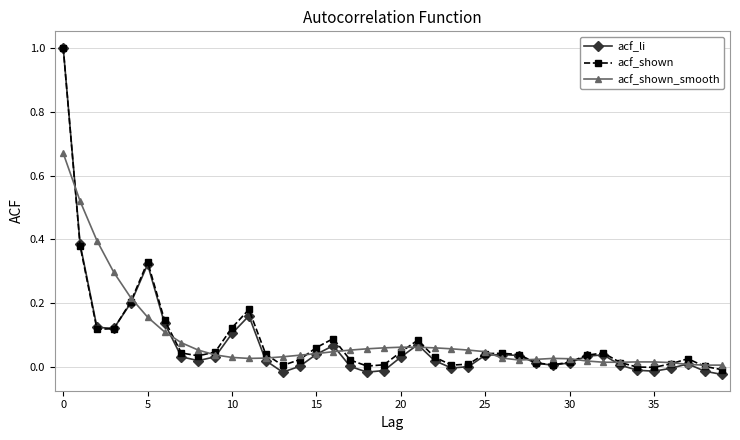

What is the maximum value for acf_shown?

1.0